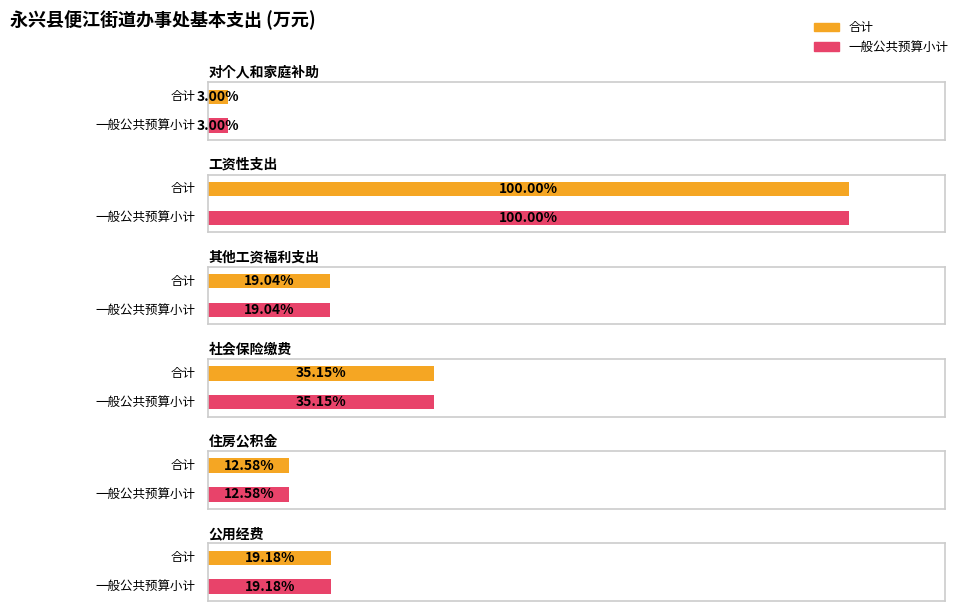

Reading left to right, extract all data points from this chart.

合计: 对个人和家庭补助=27.0	工资性支出=901.3	其他工资福利支出=171.7	社会保险缴费=316.8	住房公积金=113.4	公用经费=172.9
一般公共预算小计: 对个人和家庭补助=27.0	工资性支出=901.3	其他工资福利支出=171.7	社会保险缴费=316.8	住房公积金=113.4	公用经费=172.9